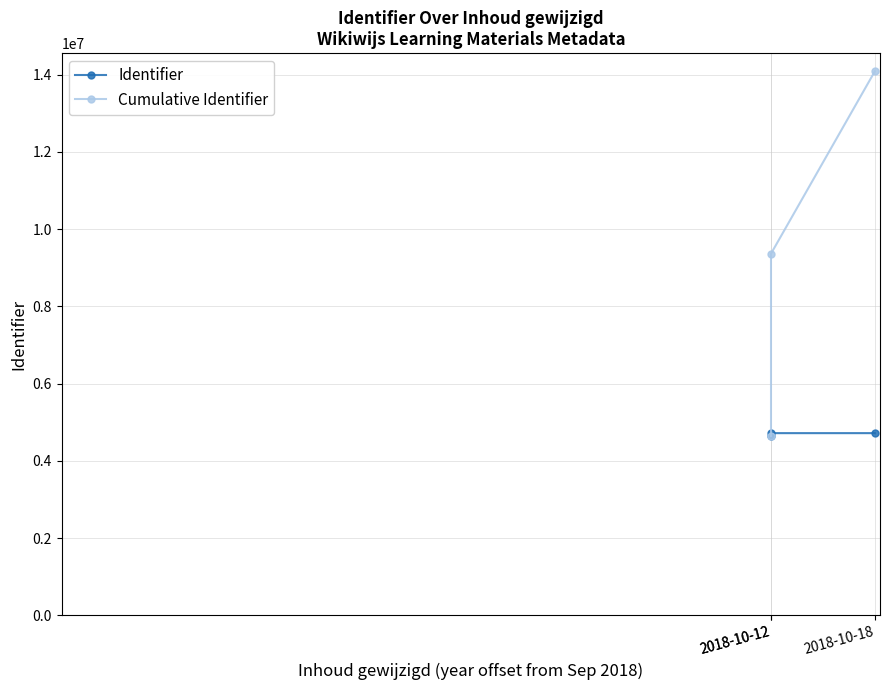

What is the value of the Identifier point at the 3rd from the left?

4719263